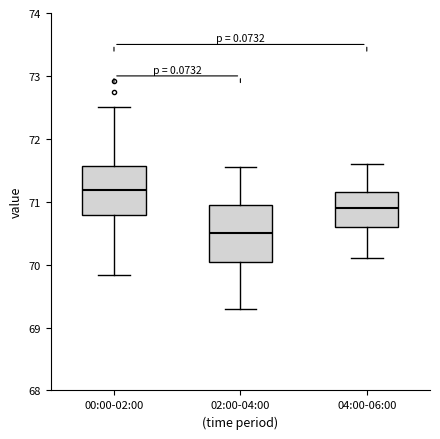

Which box has the highest median line?

00:00-02:00